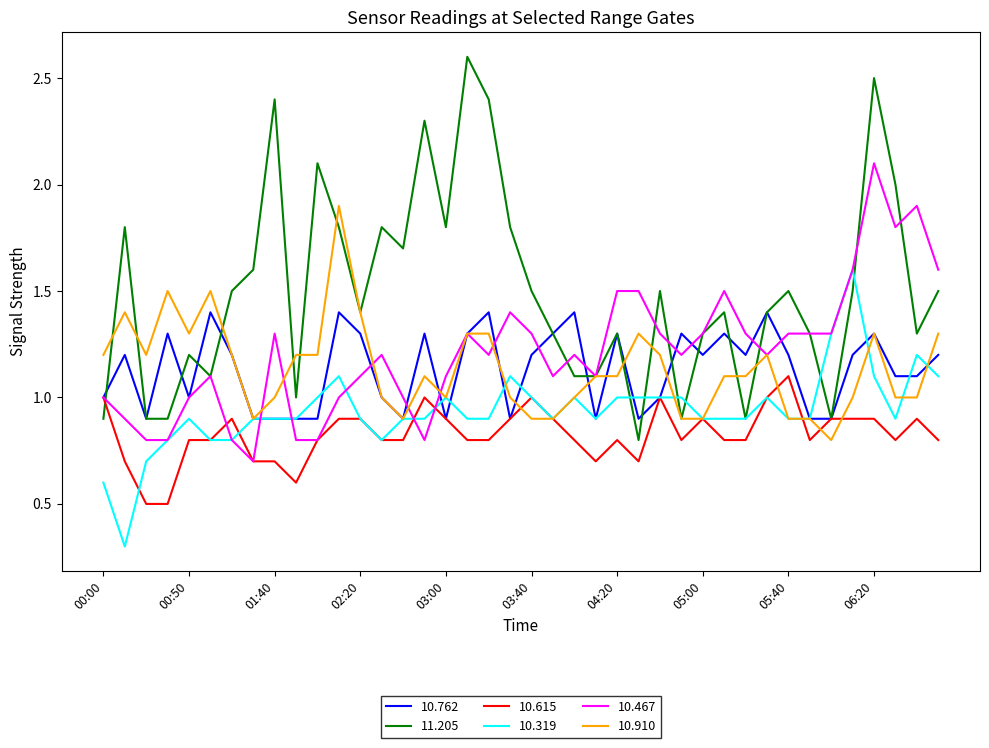

What is the maximum value for 10.762?

1.4